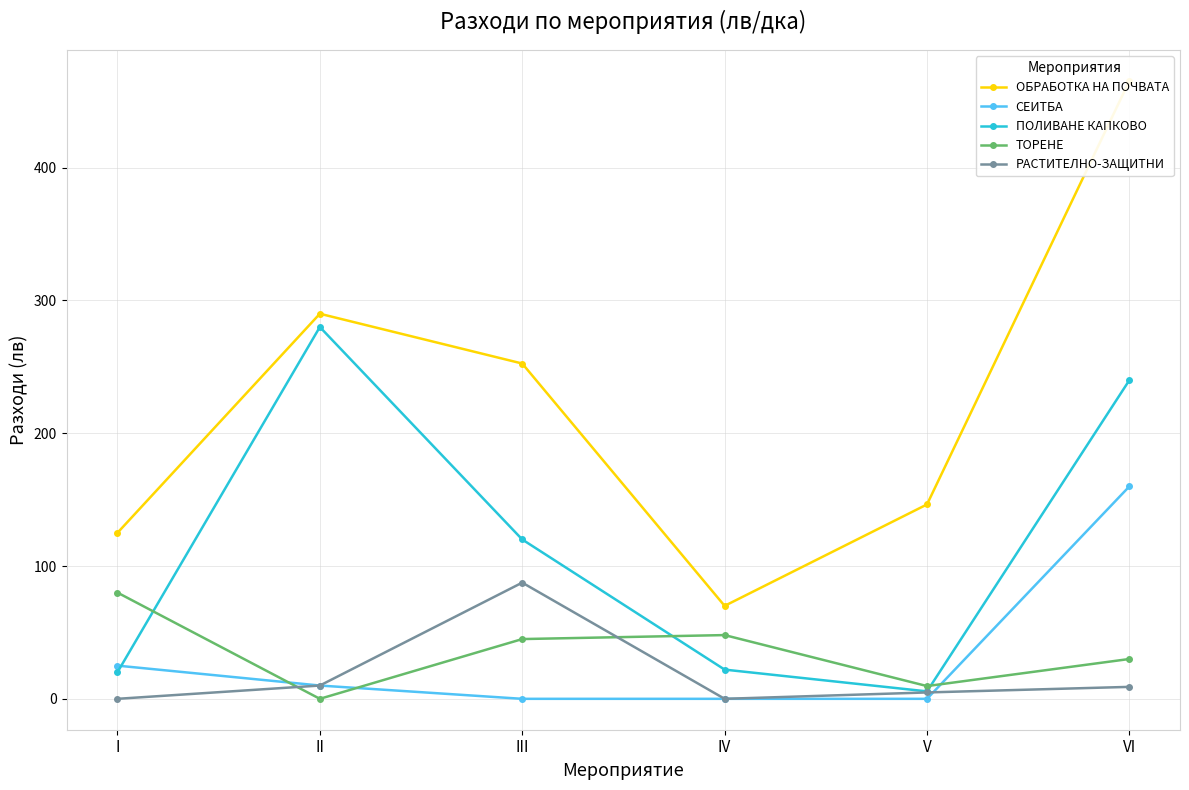

At which label does РАСТИТЕЛНО-ЗАЩИТНИ first exceed 9?

II